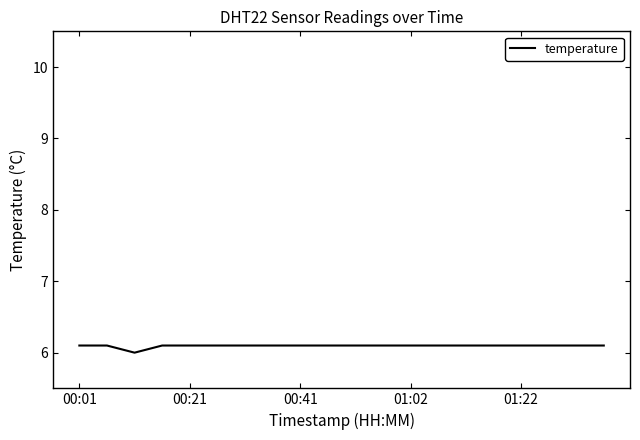

Reading right to left, what are all the values shown in this chart?

6.1	6.1	6.1	6.1	6.1	6.1	6.1	6.1	6.1	6.1	6.1	6.1	6.1	6.1	6.1	6.1	6.1	6.0	6.1	6.1